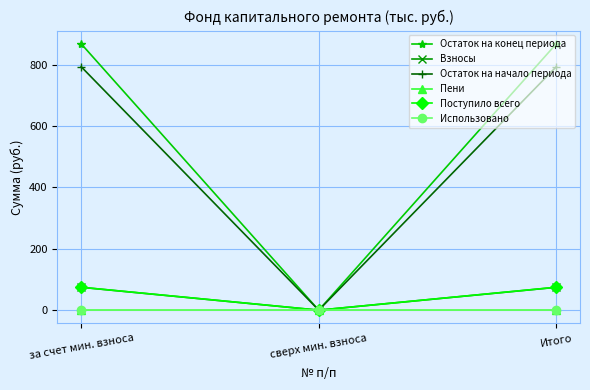

What is the sum of all Пени values?

0.6